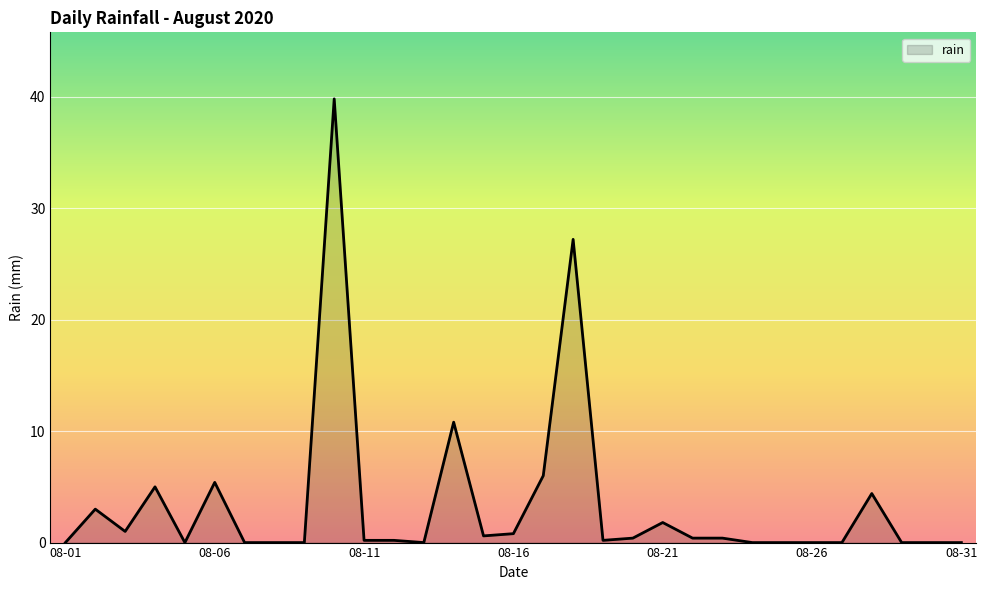

True or false: the data has more than 0 interior local peaks.

True